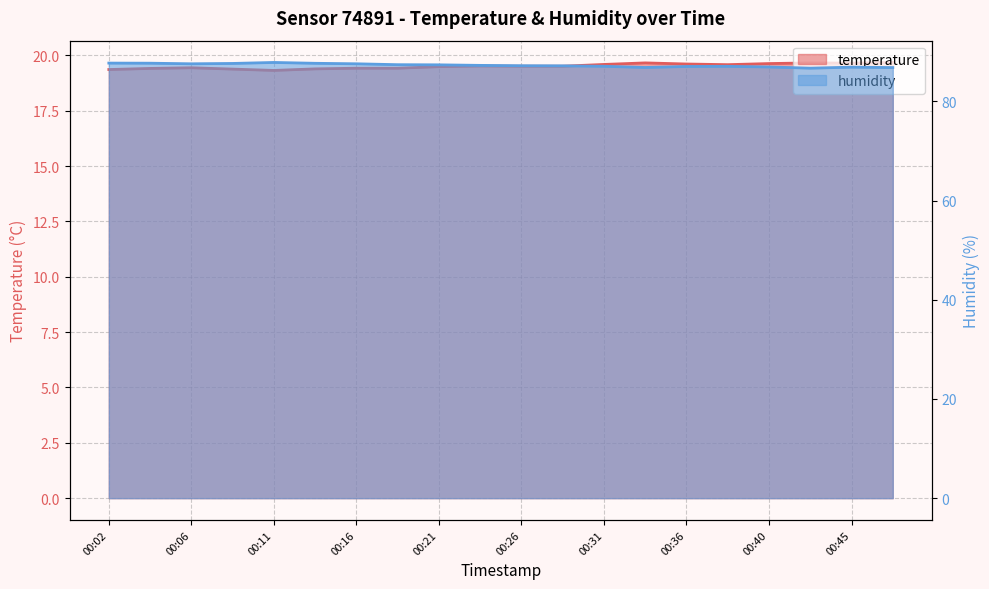

What is the lowest value of the humidity series?

86.7